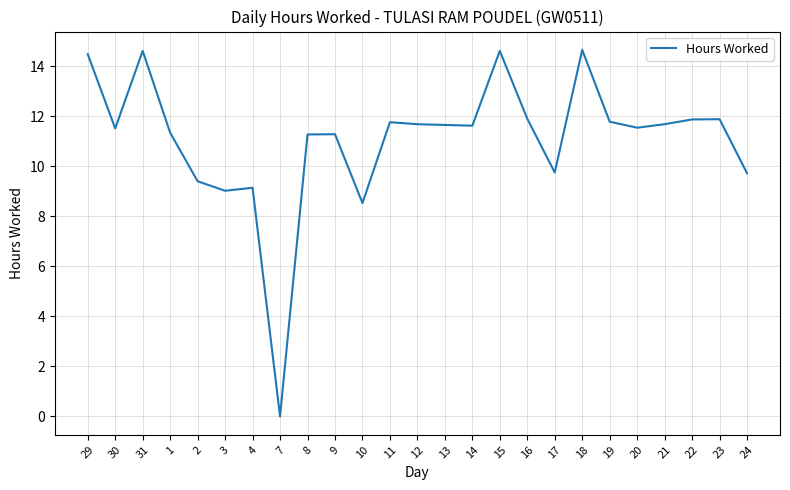

Which has a higher value, 4 or 12?

12